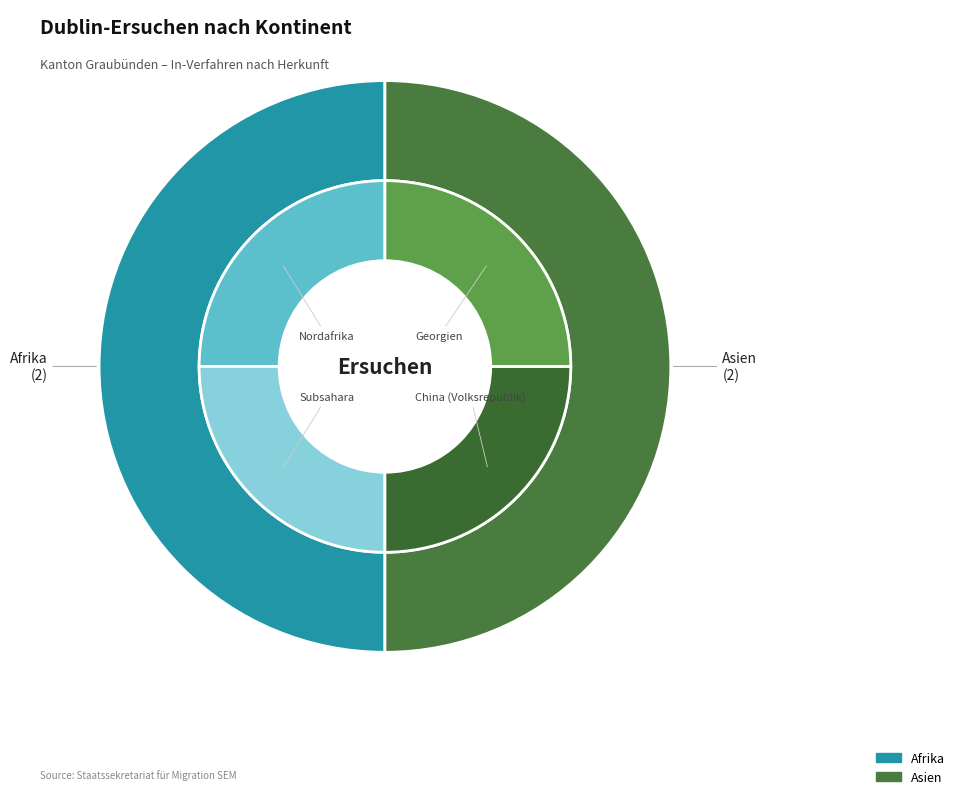

What percentage do Asien and Amerika together represent?

50.0%